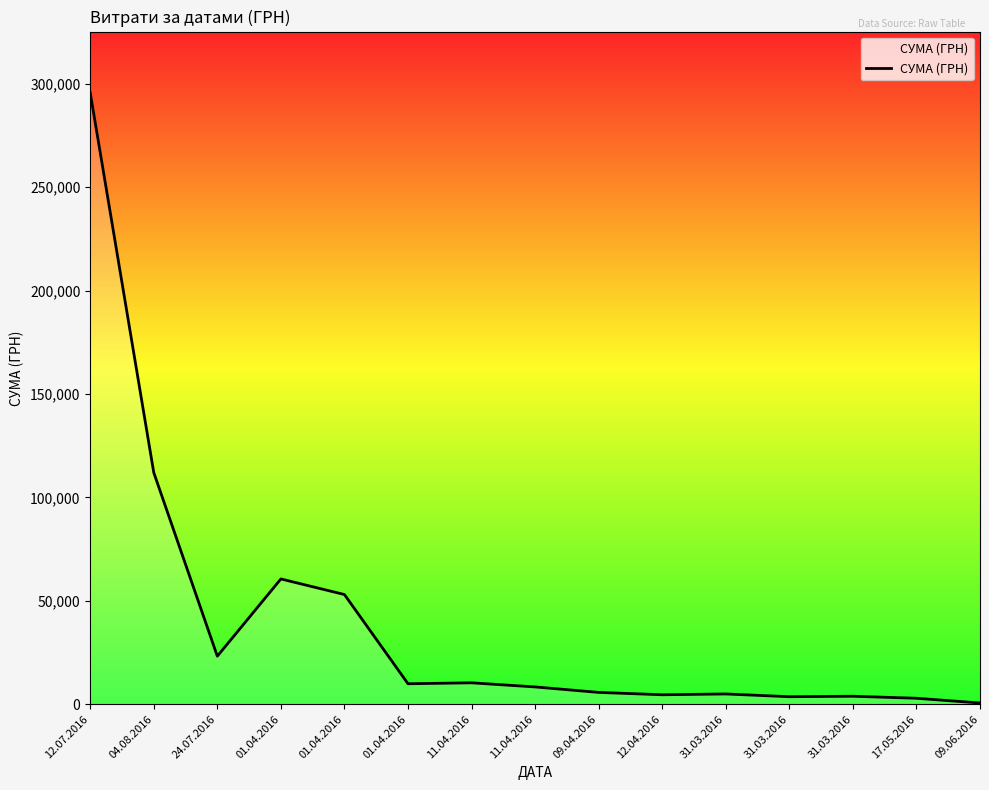

Between 09.06.2016 and 24.07.2016, which is larger?

24.07.2016